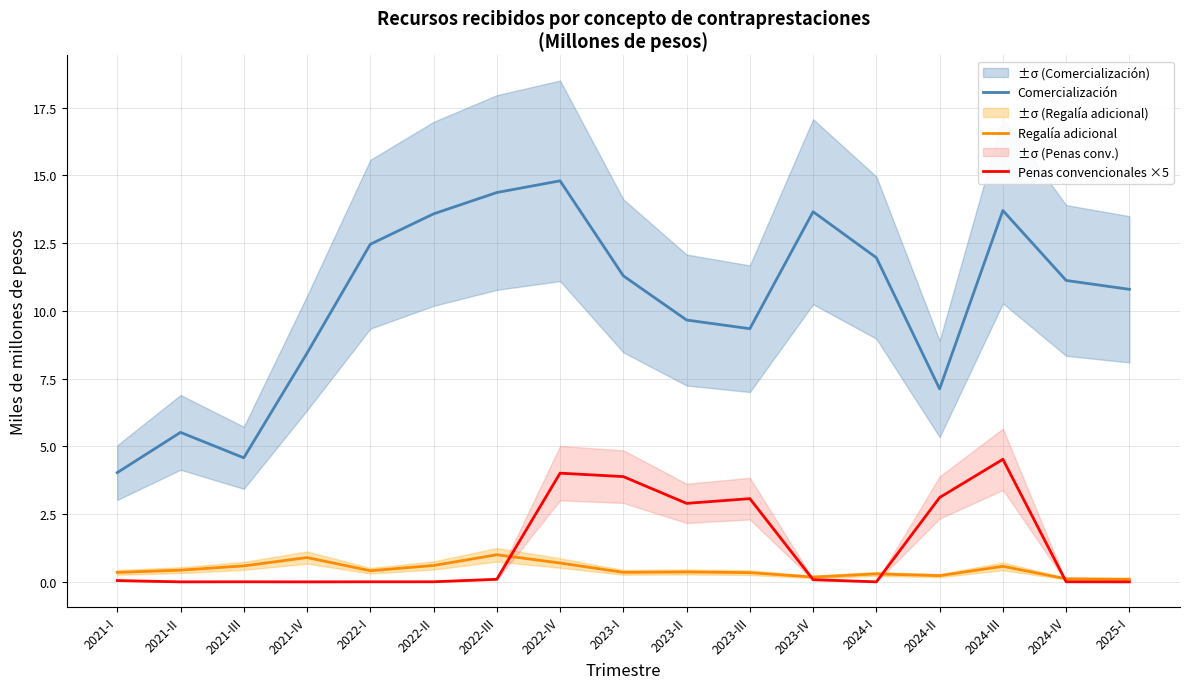

True or false: Comercialización has more than 1 points higher than both neighbors.

True